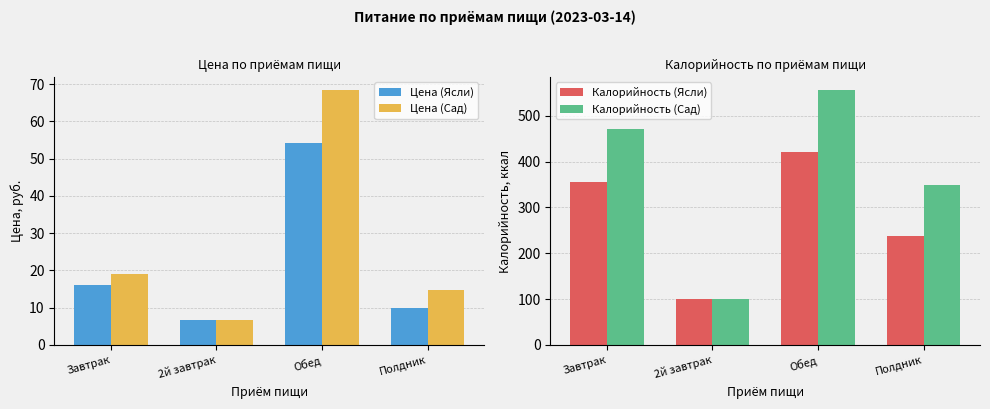

What is the value of the Цена (Сад) bar at the 4th from the left?

14.8